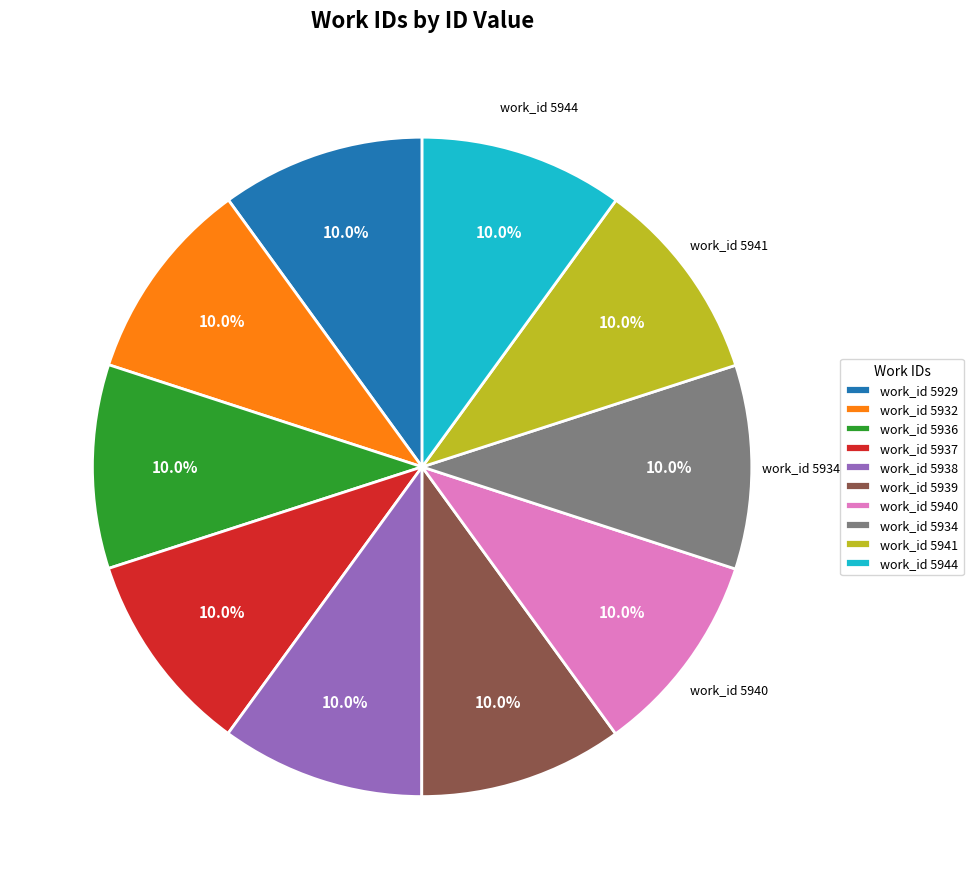

What percentage do work_id 5934 and work_id 5938 together represent?

20.0%